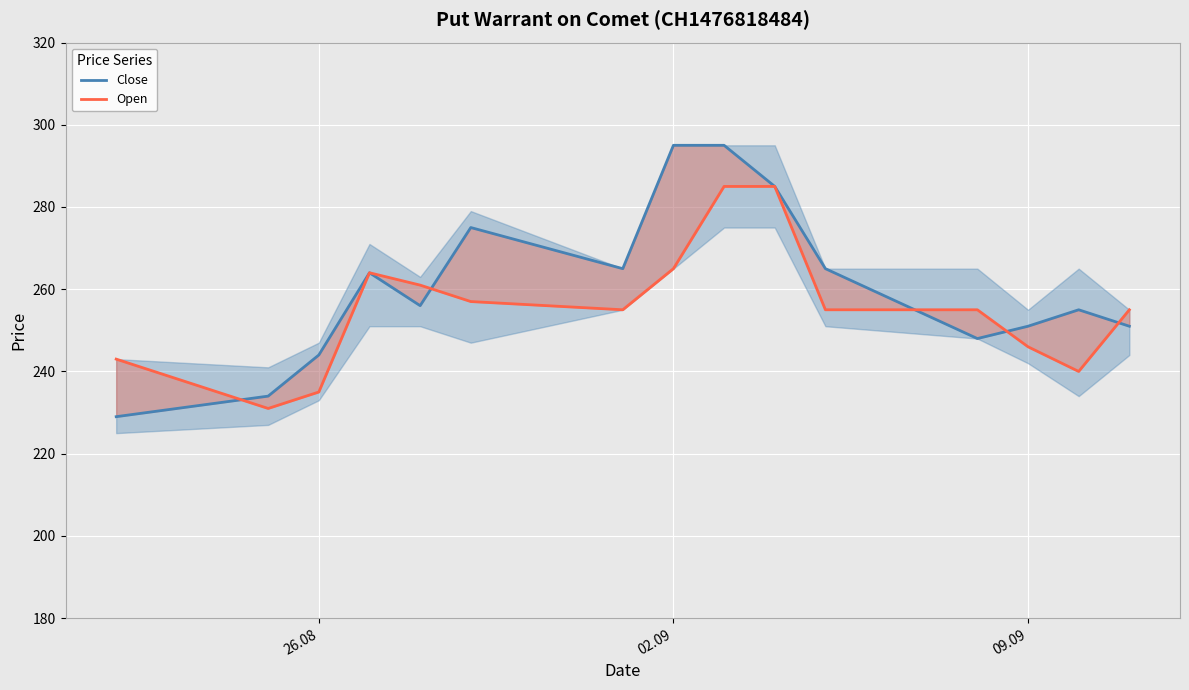

True or false: Open has more than 1 interior local peaks.

False